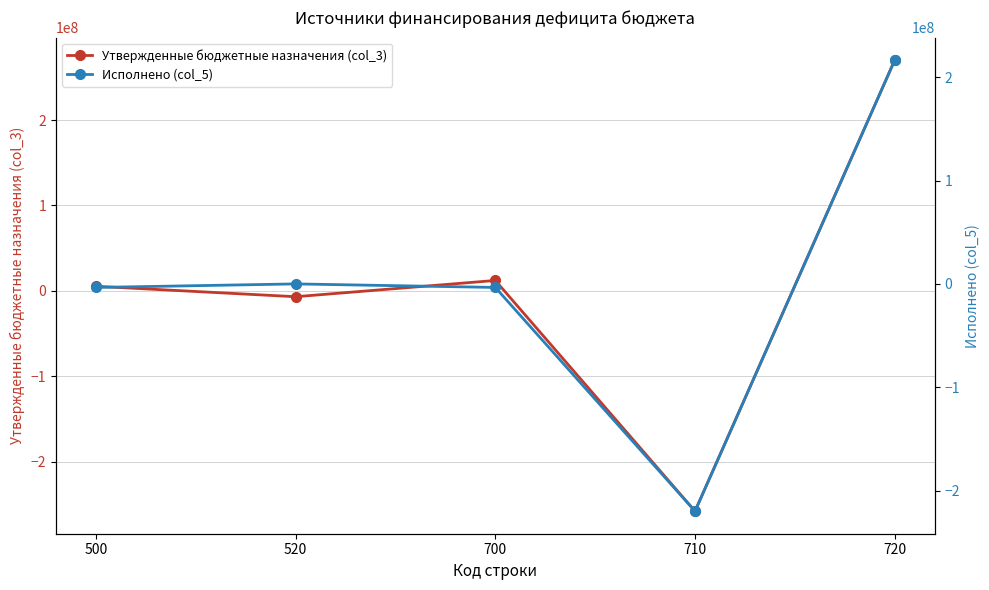

Where is the first local maximum for Утвержденные бюджетные назначения (col_3)?

700